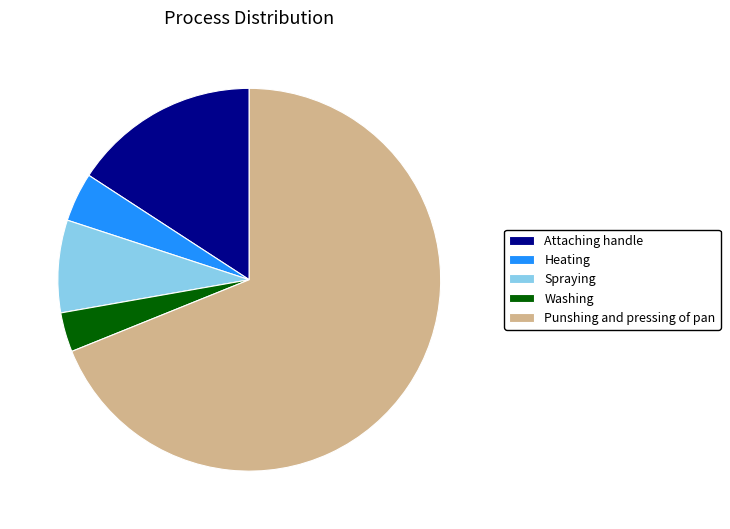

The Attaching handle slice represents 24% of the pie. True or false?

False